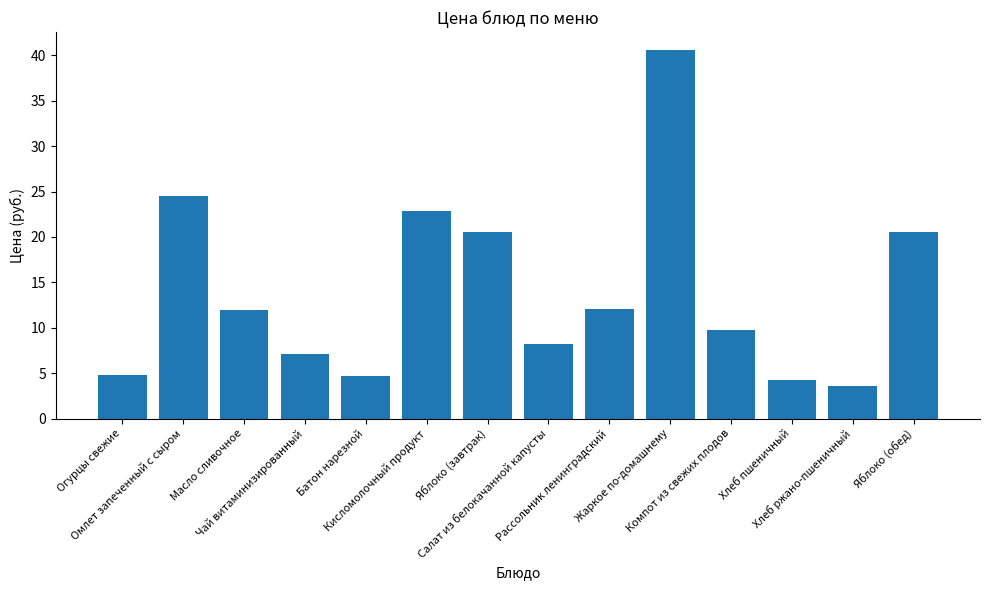

What is the maximum value shown in the chart?

40.5